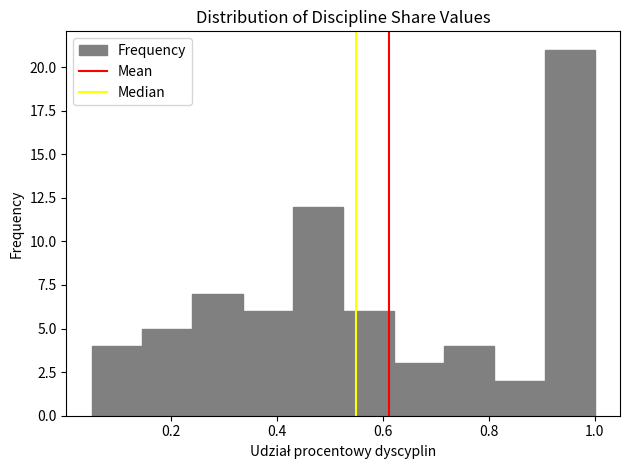

Reading left to right, transcribe this chart: for each bar, give the range it covers on the x-axis and its height. Neither the bar edges nor the heights are printed on the chart, so give them approximately, as read against the axes.

0.050 to 0.145: 4
0.145 to 0.240: 5
0.240 to 0.335: 7
0.335 to 0.430: 6
0.430 to 0.525: 12
0.525 to 0.620: 6
0.620 to 0.715: 3
0.715 to 0.810: 4
0.810 to 0.905: 2
0.905 to 1.000: 21